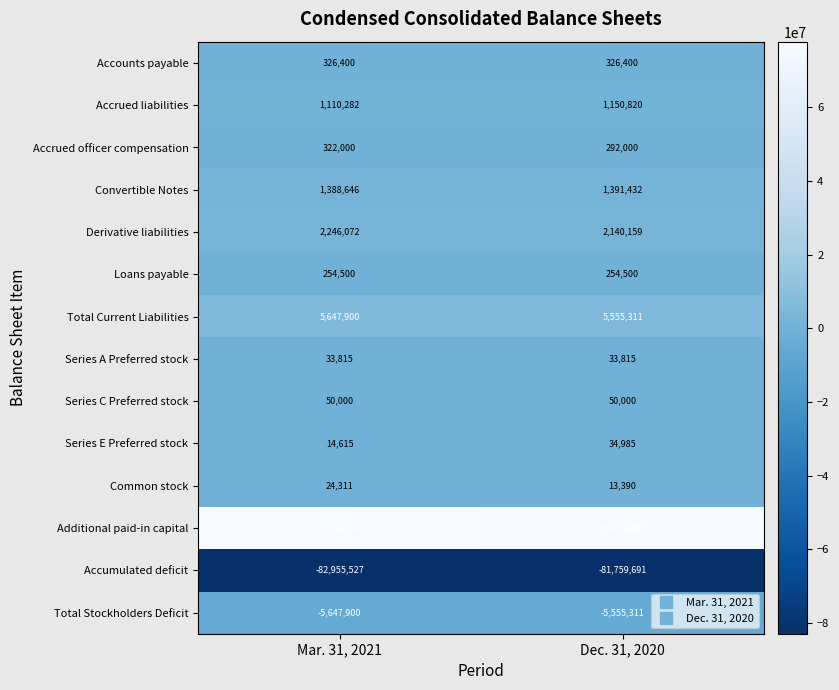

Reading left to right, transcribe all the data shown in this chart.

Accounts payable: Mar. 31, 2021=326400	Dec. 31, 2020=326400
Accrued liabilities: Mar. 31, 2021=1110282	Dec. 31, 2020=1150820
Accrued officer compensation: Mar. 31, 2021=322000	Dec. 31, 2020=292000
Convertible Notes: Mar. 31, 2021=1388646	Dec. 31, 2020=1391432
Derivative liabilities: Mar. 31, 2021=2246072	Dec. 31, 2020=2140159
Loans payable: Mar. 31, 2021=254500	Dec. 31, 2020=254500
Total Current Liabilities: Mar. 31, 2021=5647900	Dec. 31, 2020=5555311
Series A Preferred stock: Mar. 31, 2021=33815	Dec. 31, 2020=33815
Series C Preferred stock: Mar. 31, 2021=50000	Dec. 31, 2020=50000
Series E Preferred stock: Mar. 31, 2021=14615	Dec. 31, 2020=34985
Common stock: Mar. 31, 2021=24311	Dec. 31, 2020=13390
Additional paid-in capital: Mar. 31, 2021=77791992	Dec. 31, 2020=76679297
Accumulated deficit: Mar. 31, 2021=-82955527	Dec. 31, 2020=-81759691
Total Stockholders Deficit: Mar. 31, 2021=-5647900	Dec. 31, 2020=-5555311